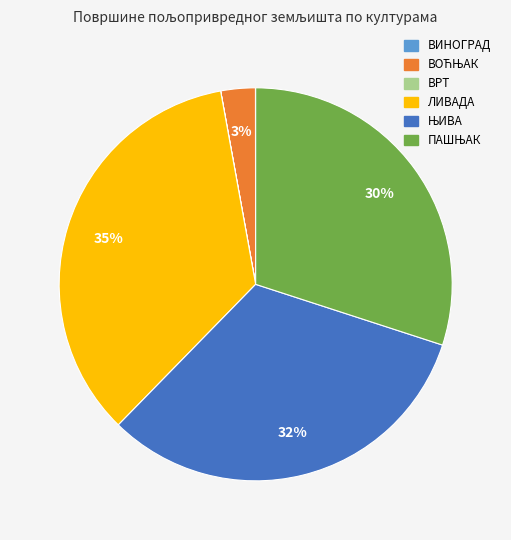

True or false: ЛИВАДА accounts for 35% of the total.

True